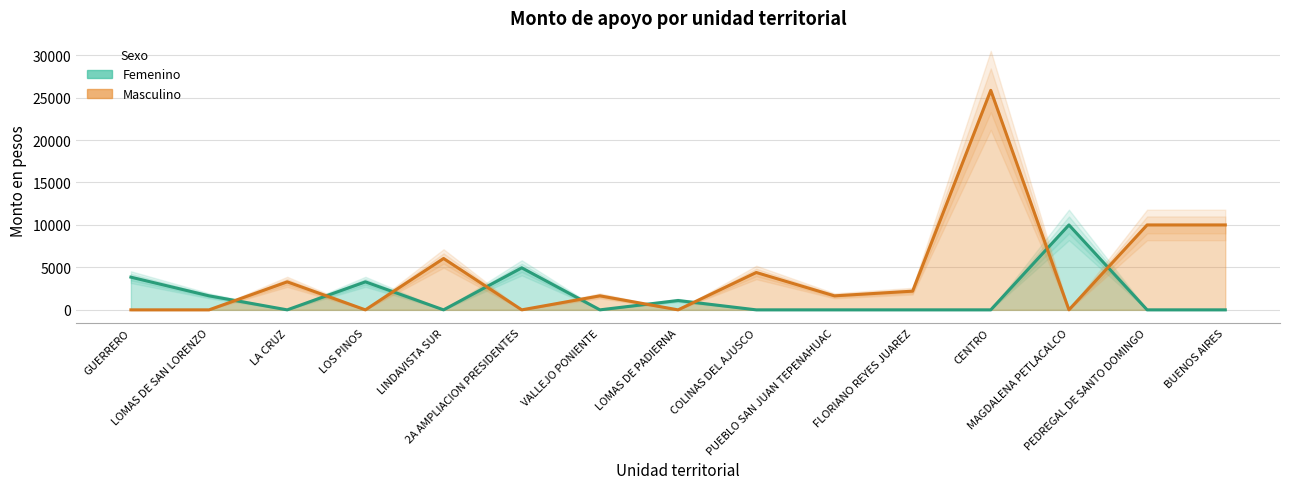

List the series in order of their peak value, lowest first.

Femenino, Masculino